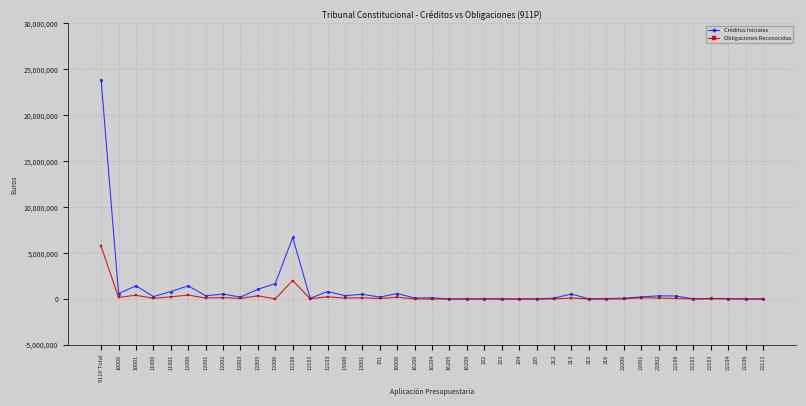

Where is the first local minimum for Créditos Iniciales?

10000